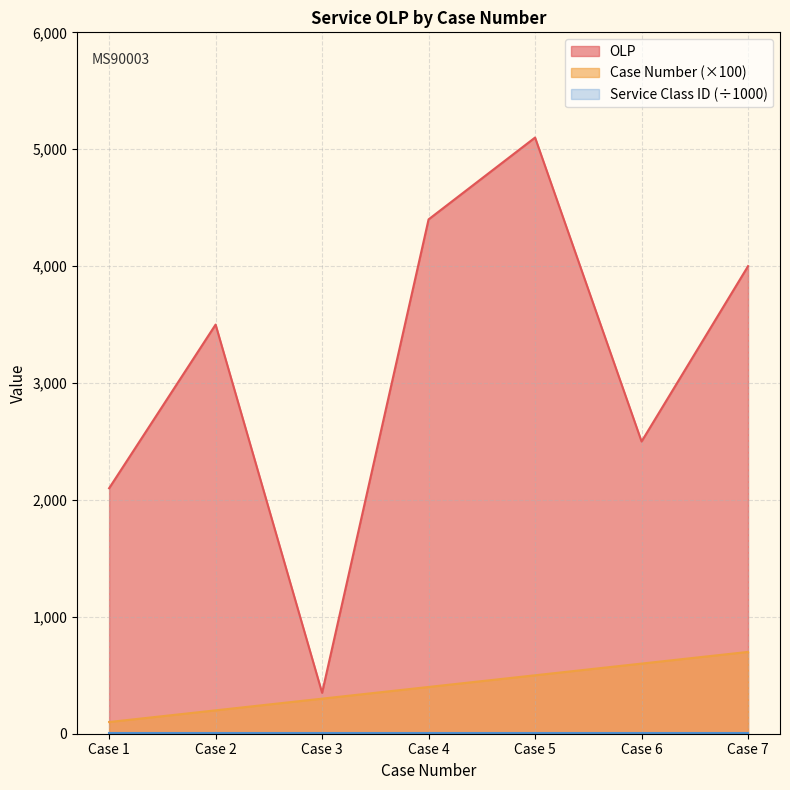

Which has a higher value, Case 2 or Case 1?

Case 2